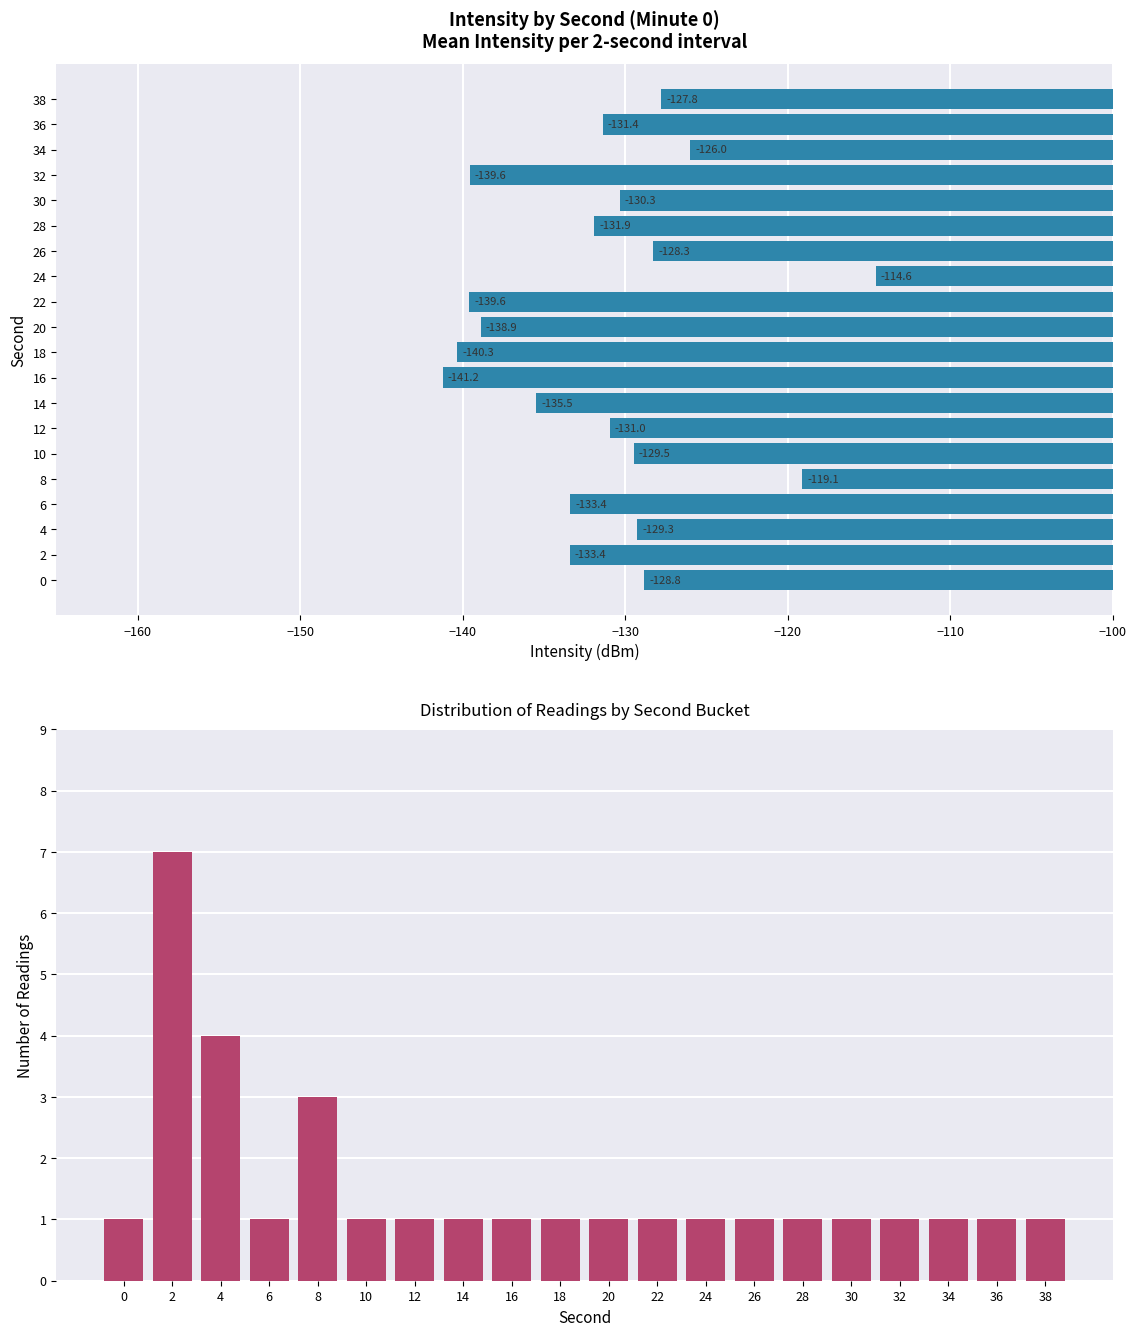

Is the value of count at 10 greater than the value of intensity(dBm) at 38?

Yes